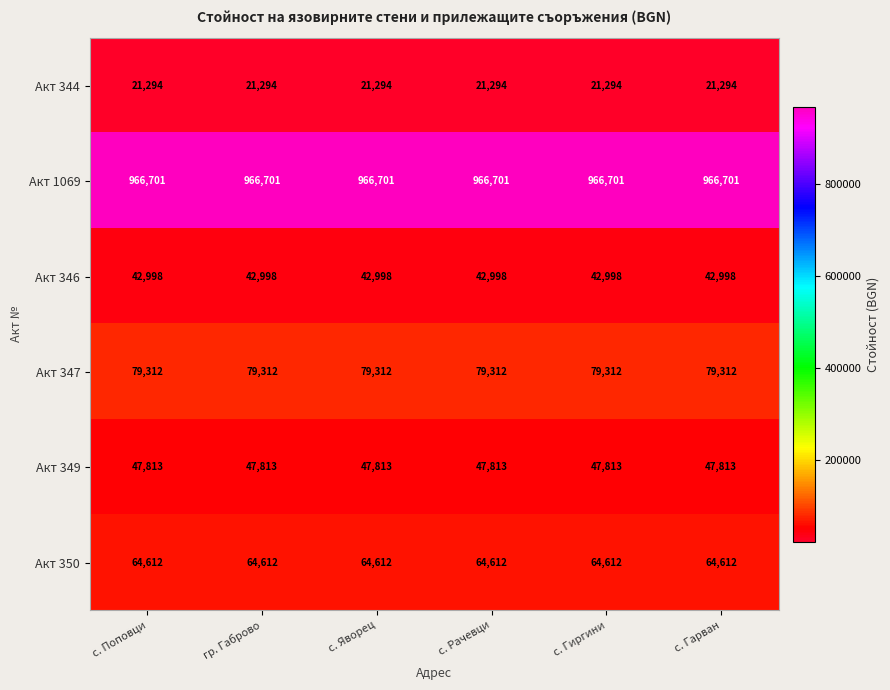

What is the sum of all Акт 346 values?

257988